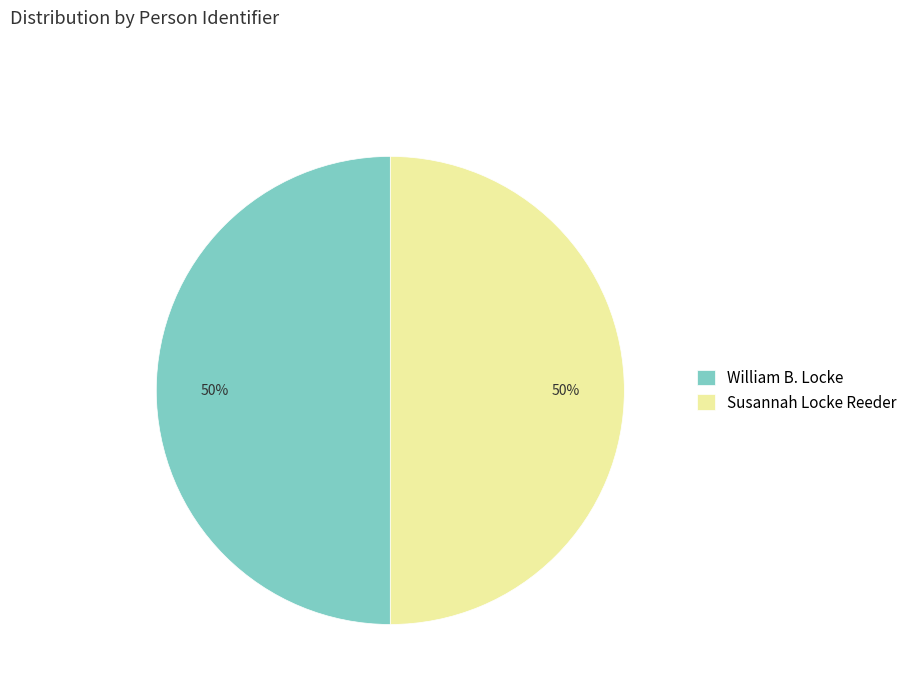

Combined, do William B. Locke and Susannah Locke Reeder account for over 50%?

Yes